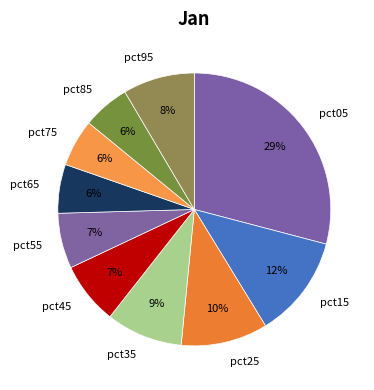

How many segments does this pie chart have?

10